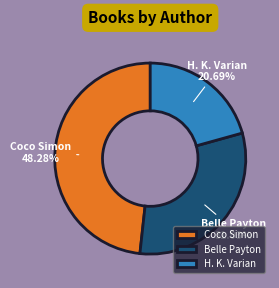

Does any single category account for the majority?

No